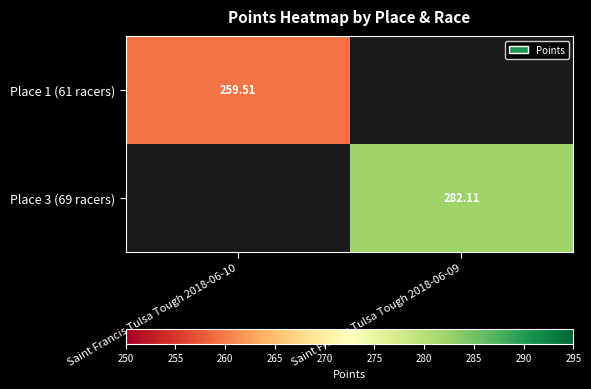

Rank the series by their maximum value, from lowest to highest.

Place 1 (61 racers), Place 3 (69 racers)